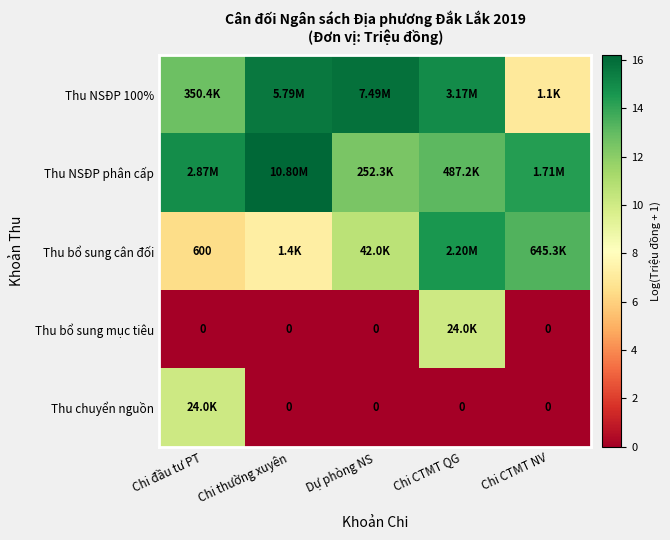

Which series has the largest total across all categories?

Thu NSĐP phân cấp